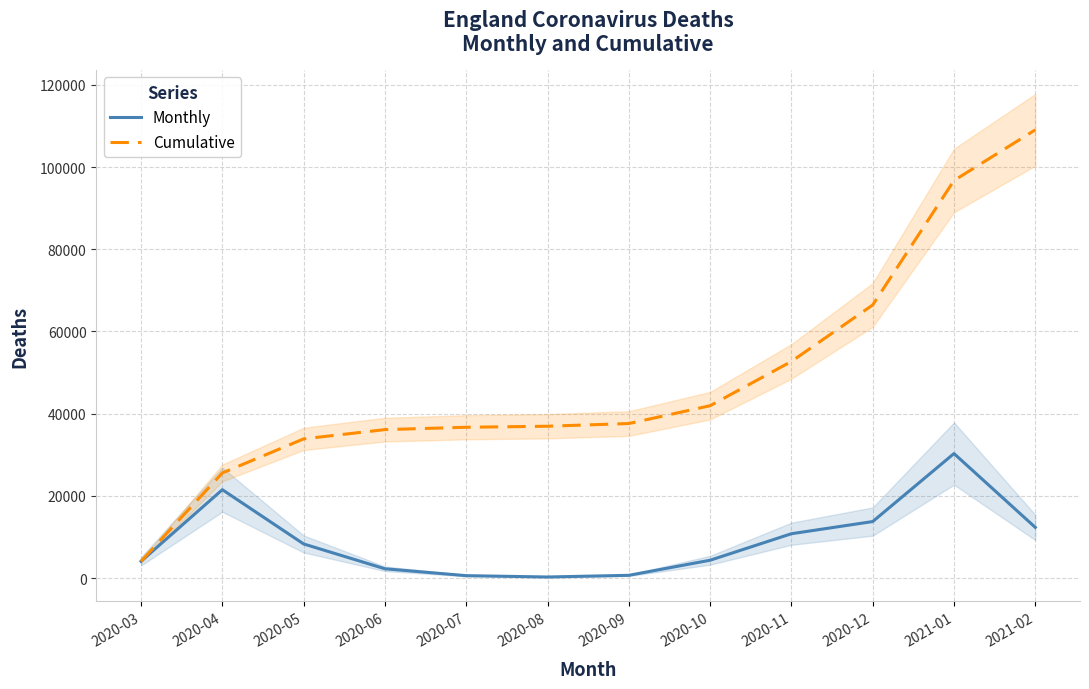

Does the chart have visible grid lines?

Yes